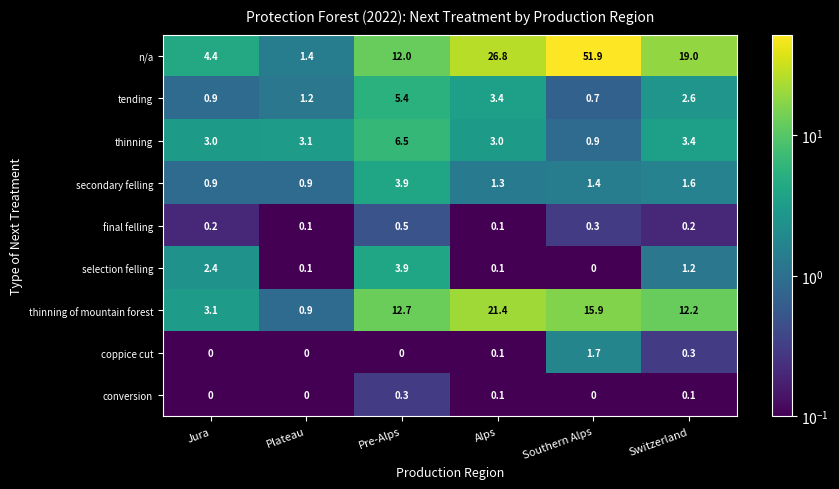

At how many categories does at least one series exceed 21?

2